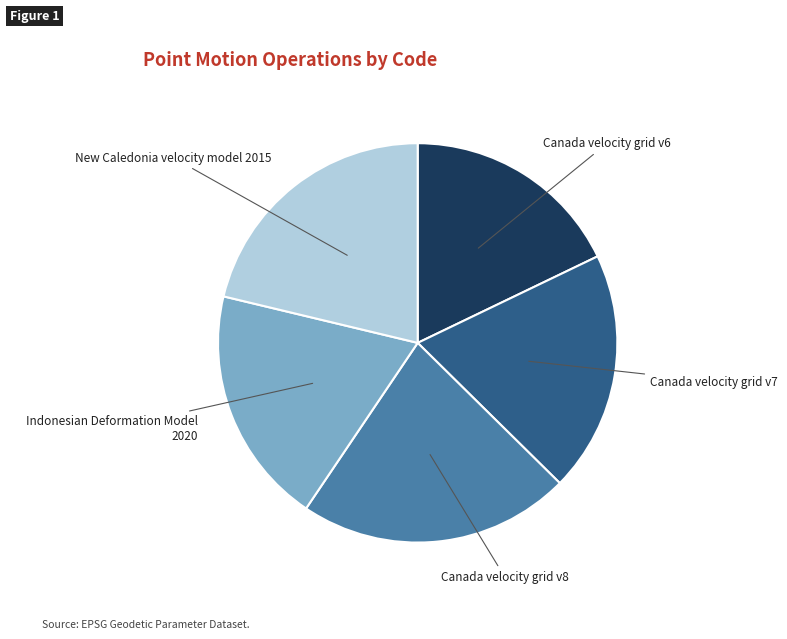

True or false: Canada velocity grid v6 accounts for 8% of the total.

False